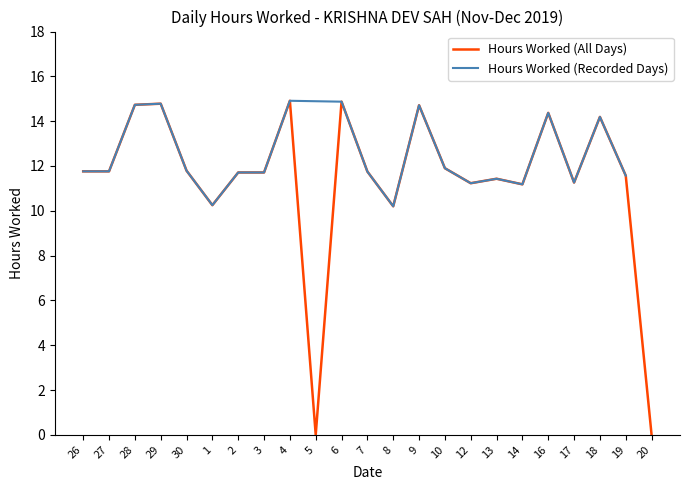

True or false: the data has more than 0 interior local peaks.

True